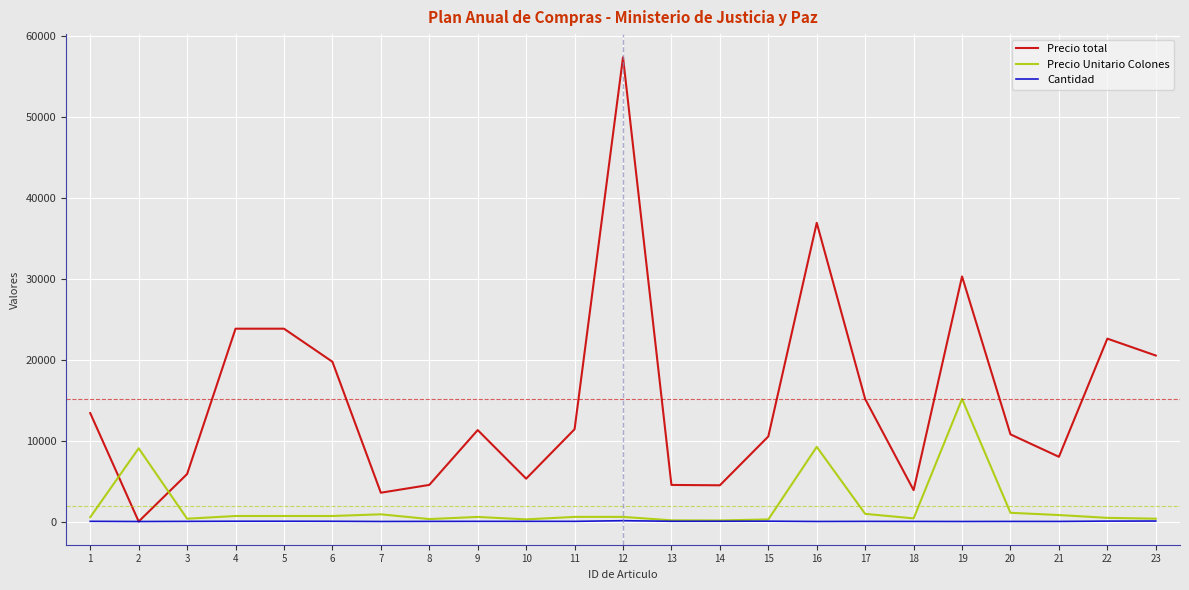

Rank the series by their maximum value, from highest to lowest.

Precio total, Precio Unitario Colones, Cantidad